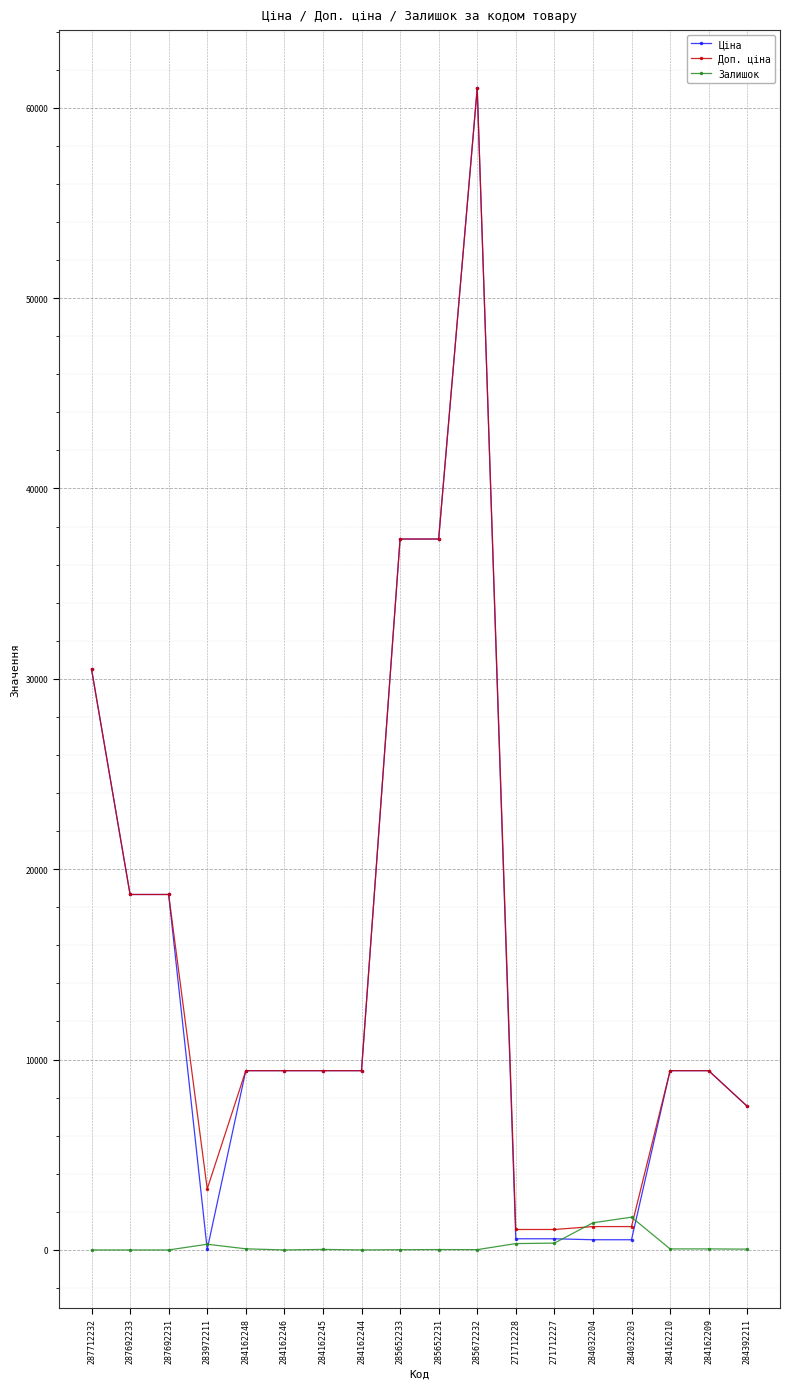

What is the greatest value displayed?

61024.7